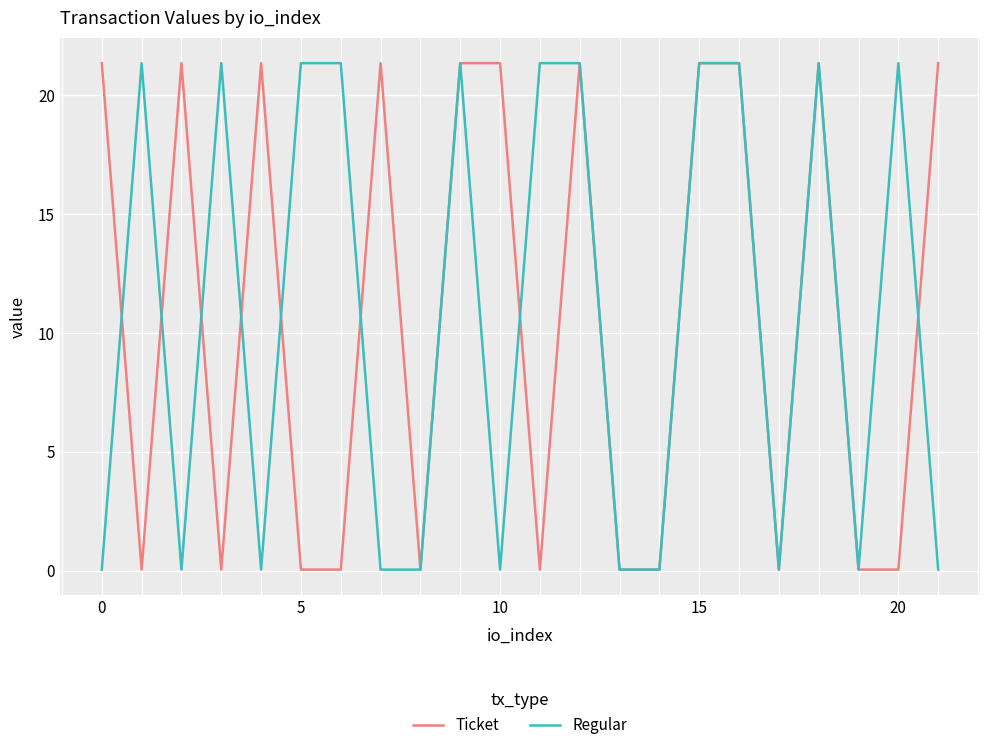

What is the maximum value for Ticket?

21.4